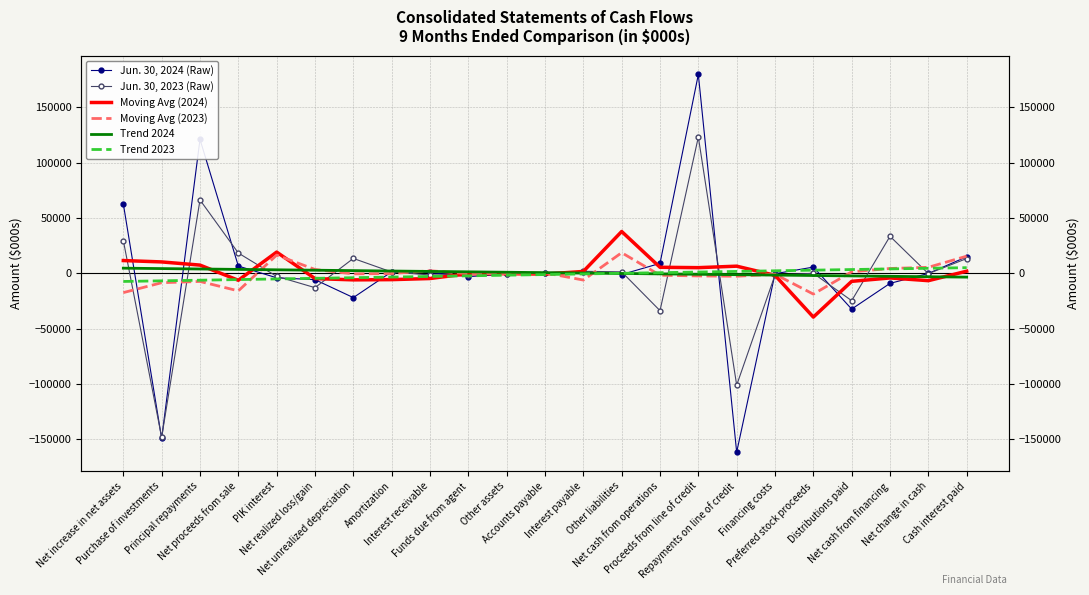

Which series changed the most between Funds due from agent and Accounts payable?

Jun. 30, 2024 (Raw)